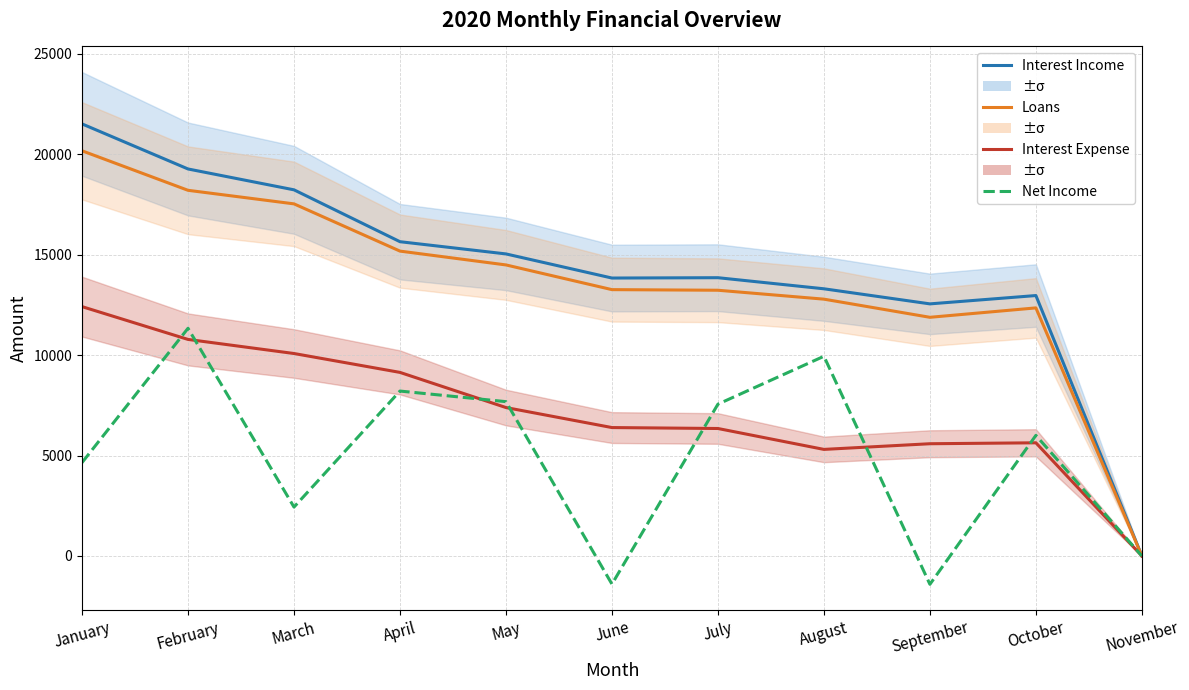

What is the sum of the Interest Income values at July and June?

27682.3